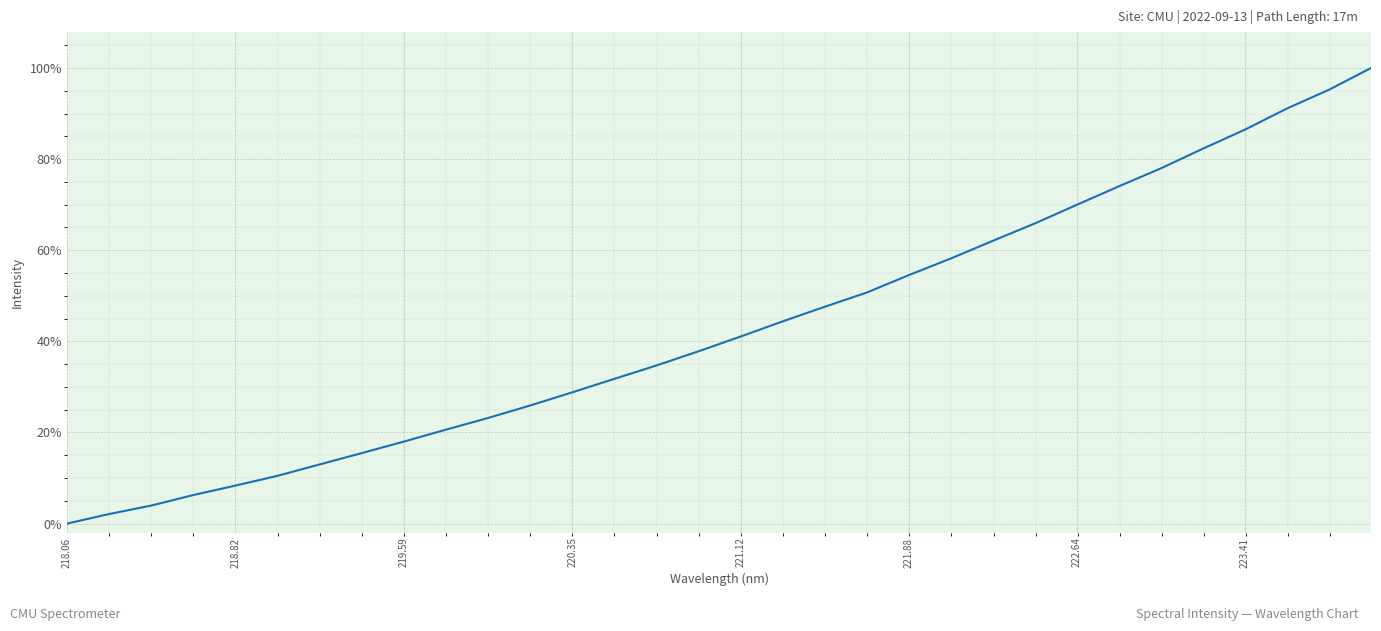

Is this an area chart (filled region under the line)?

No